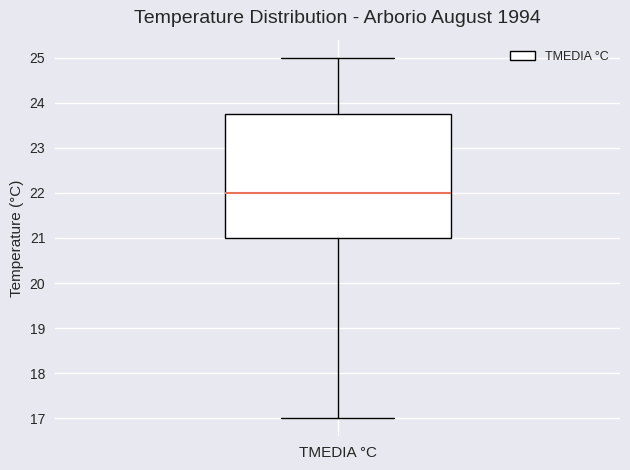

Transcribe this box plot: give where the median line is, the range the box spans, and where the two whiskers end, as read against the y-axis. The values are not printed on the chart, so give them approximately, as read against the axis.

median 22.0, box 21.0 to 23.8, whiskers 17.0 to 25.0